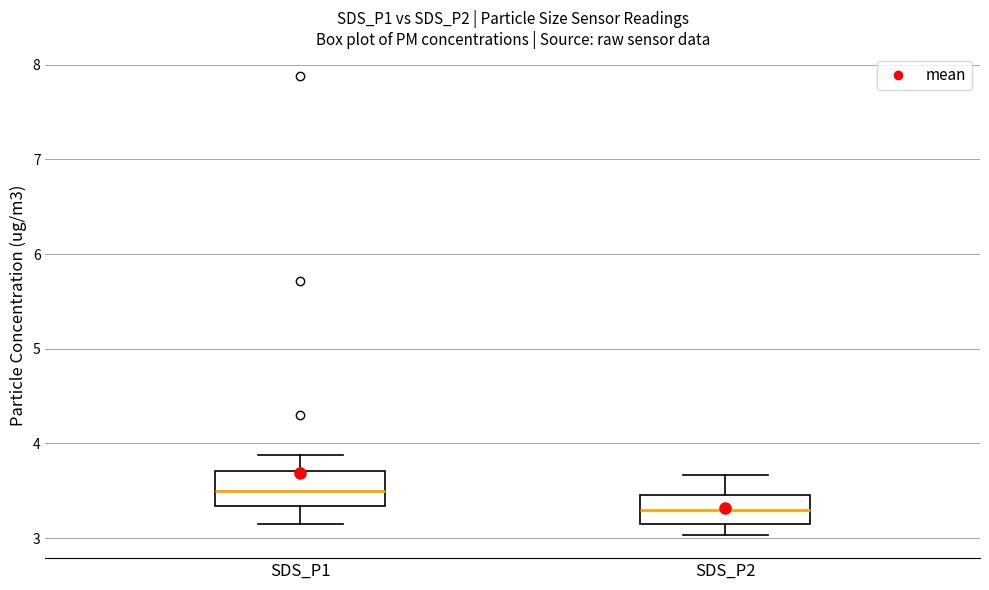

Reading left to right, transcribe this box plot: for each box, give where its median line is, the range the box spans, and where its two whiskers end, as read against the y-axis. The values are not printed on the chart, so give them approximately, as read against the axis.

SDS_P1: median 3.5, box 3.3 to 3.7, whiskers 3.2 to 3.9
SDS_P2: median 3.3, box 3.2 to 3.5, whiskers 3.0 to 3.7